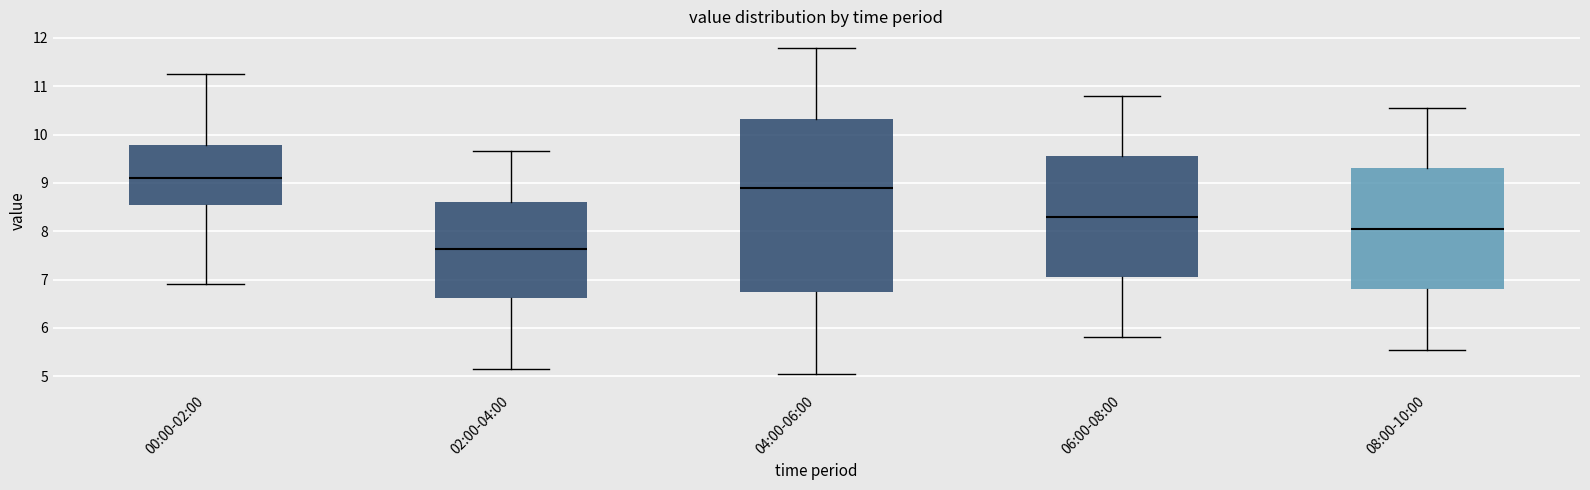

Reading left to right, transcribe this box plot: for each box, give where its median line is, the range the box spans, and where its two whiskers end, as read against the y-axis. The values are not printed on the chart, so give them approximately, as read against the axis.

00:00-02:00: median 9.1, box 8.5 to 9.8, whiskers 6.9 to 11.3
02:00-04:00: median 7.6, box 6.6 to 8.6, whiskers 5.2 to 9.7
04:00-06:00: median 8.9, box 6.7 to 10.3, whiskers 5.1 to 11.8
06:00-08:00: median 8.3, box 7.1 to 9.6, whiskers 5.8 to 10.8
08:00-10:00: median 8.1, box 6.8 to 9.3, whiskers 5.6 to 10.6